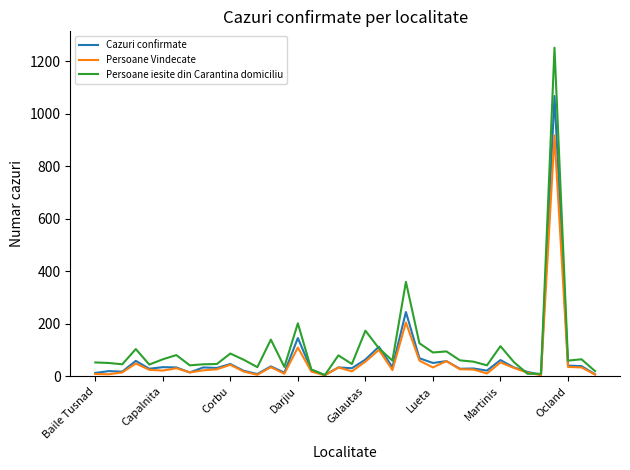

What is the greatest value displayed?

1252